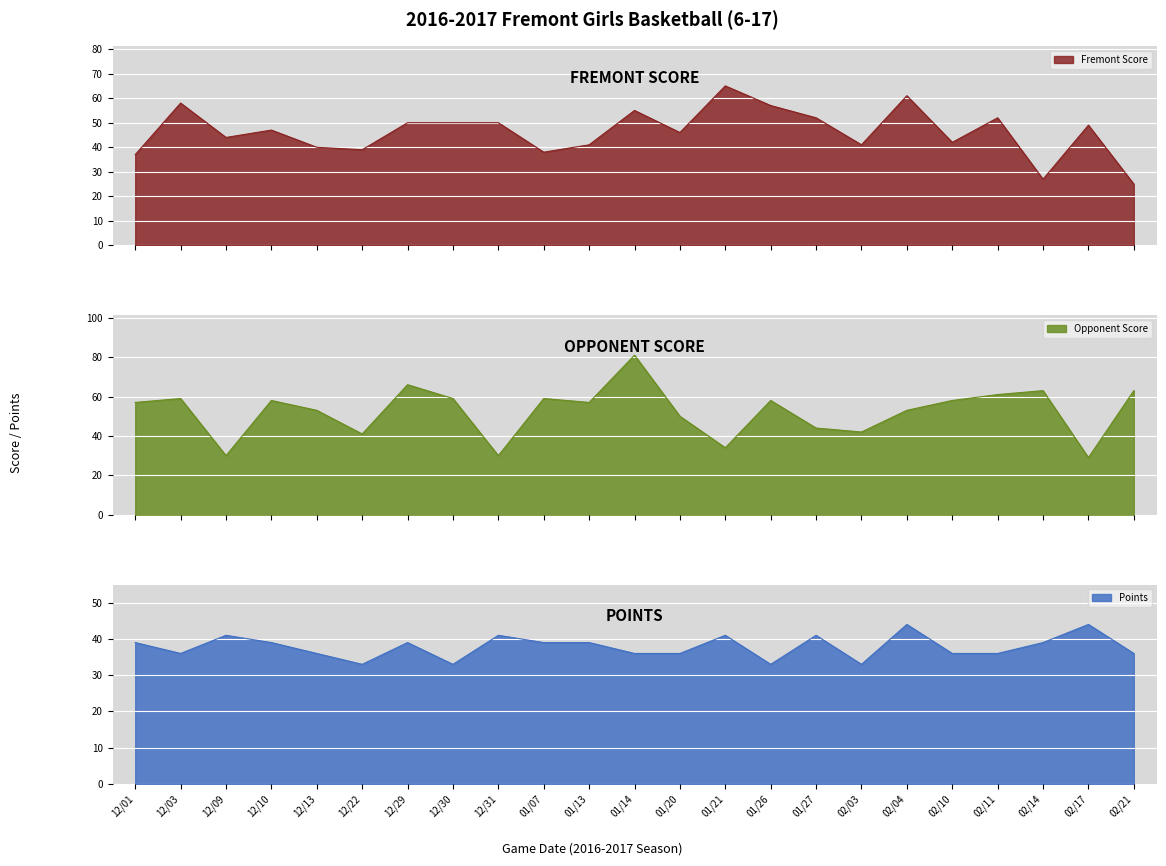

How many data points in Fremont Score are less than 47?

11